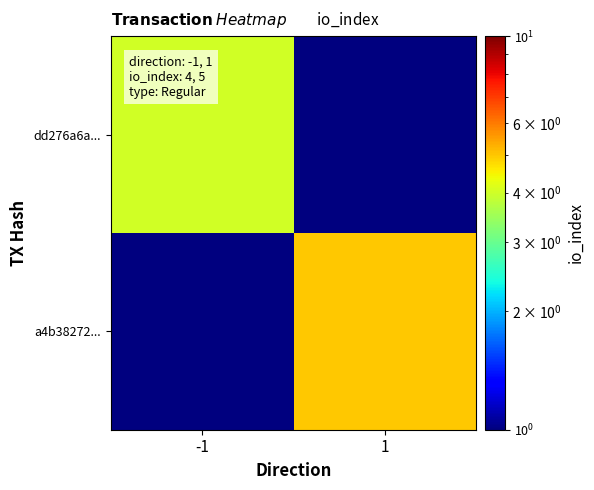

Reading left to right, extract all data points from this chart.

dd276a6a...: -1=4.0	1=0.1
a4b38272...: -1=0.1	1=5.0